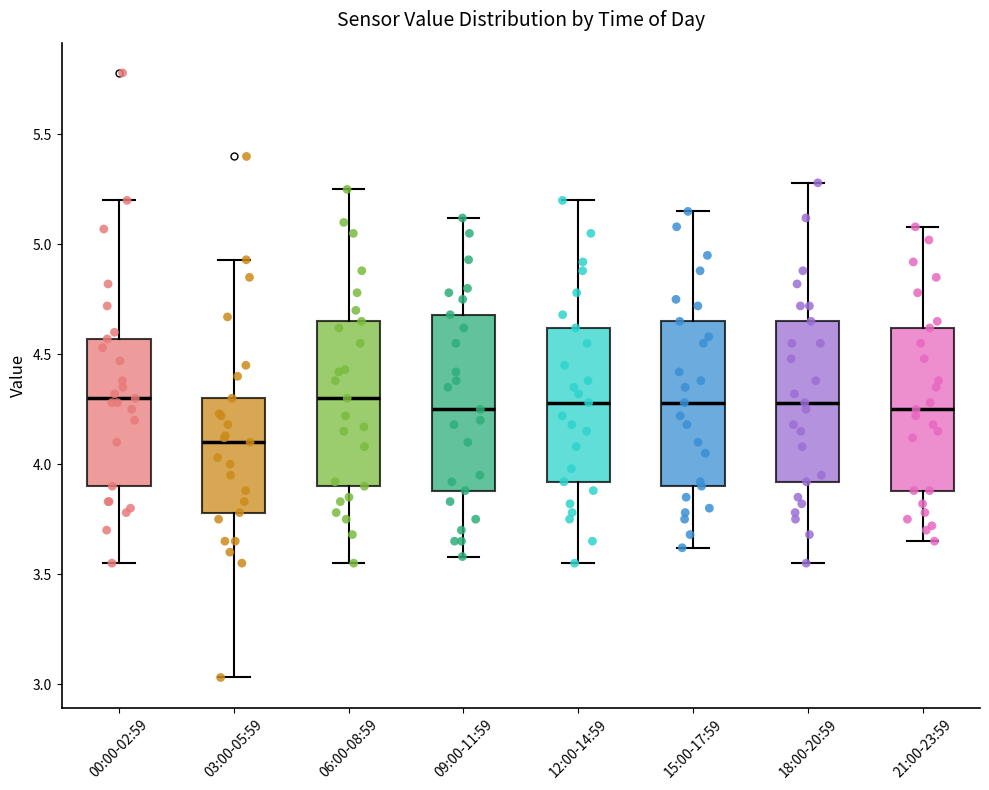

Reading left to right, transcribe this box plot: for each box, give where its median line is, the range the box spans, and where its two whiskers end, as read against the y-axis. The values are not printed on the chart, so give them approximately, as read against the axis.

00:00-02:59: median 4.30, box 3.90 to 4.55, whiskers 3.55 to 5.20
03:00-05:59: median 4.10, box 3.80 to 4.30, whiskers 3.05 to 4.95
06:00-08:59: median 4.30, box 3.90 to 4.65, whiskers 3.55 to 5.25
09:00-11:59: median 4.25, box 3.90 to 4.70, whiskers 3.60 to 5.10
12:00-14:59: median 4.30, box 3.90 to 4.60, whiskers 3.55 to 5.20
15:00-17:59: median 4.30, box 3.90 to 4.65, whiskers 3.60 to 5.15
18:00-20:59: median 4.30, box 3.90 to 4.65, whiskers 3.55 to 5.30
21:00-23:59: median 4.25, box 3.90 to 4.60, whiskers 3.65 to 5.10